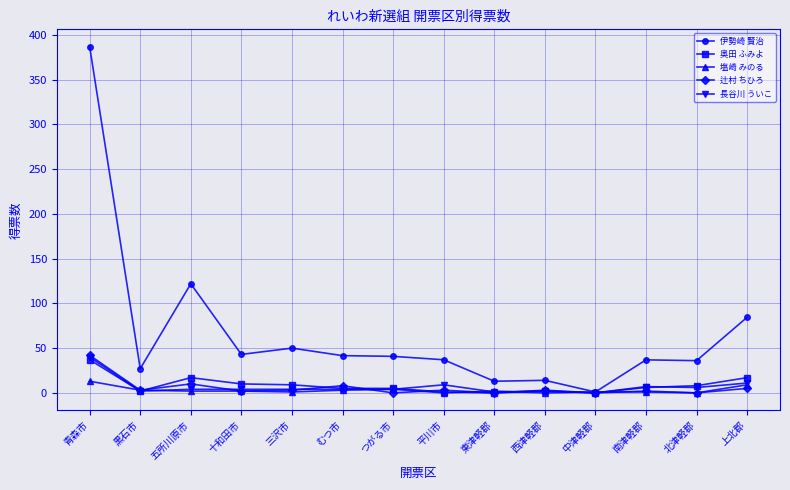

Is it true that 辻村 ちひろ equals 17.0 at 東津軽郡?

False